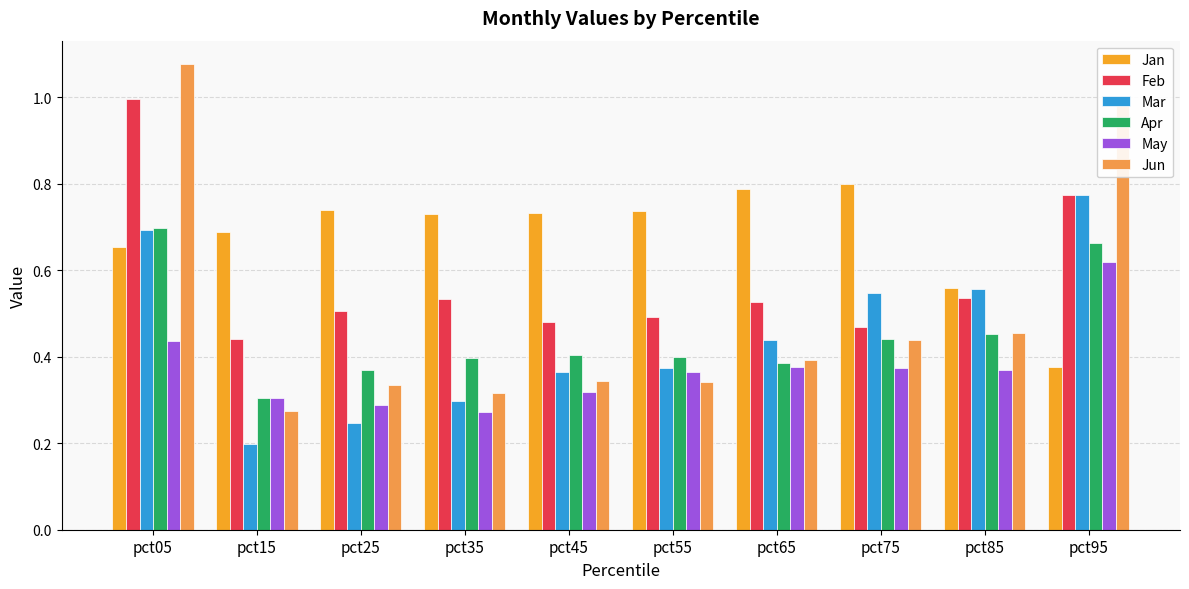

Where is Feb nearest to the value 0?

pct15